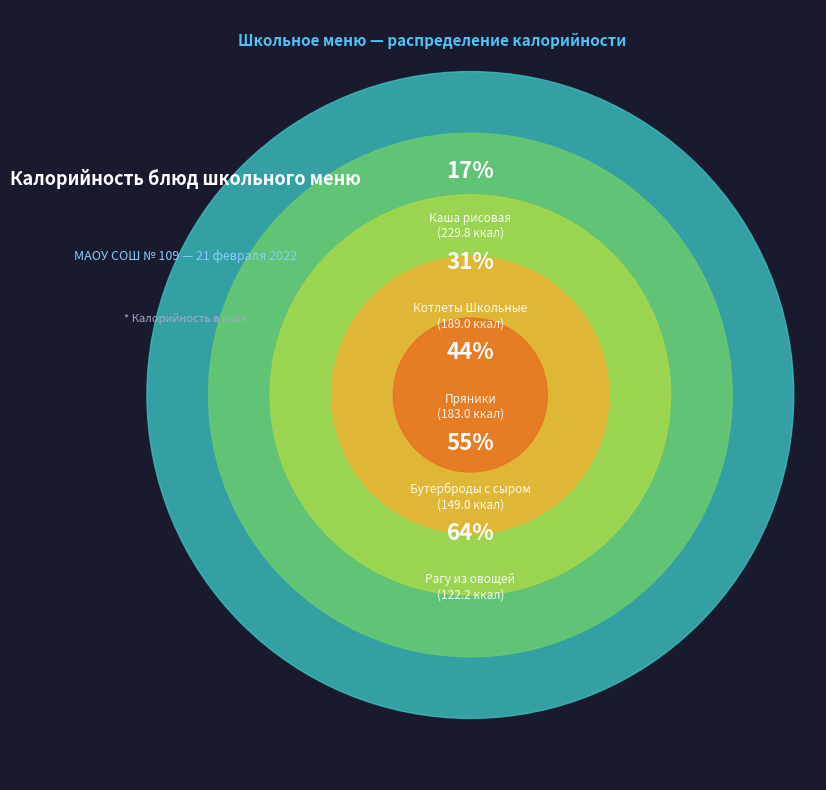

To the nearest percent, what portion does Котлеты Школьные represent?

14%